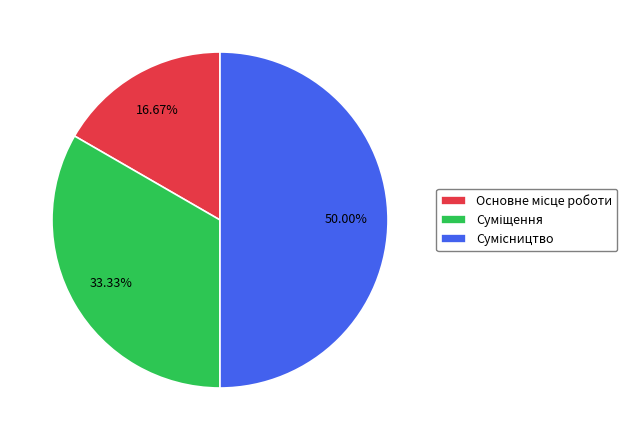

How many slices are in this pie chart?

3